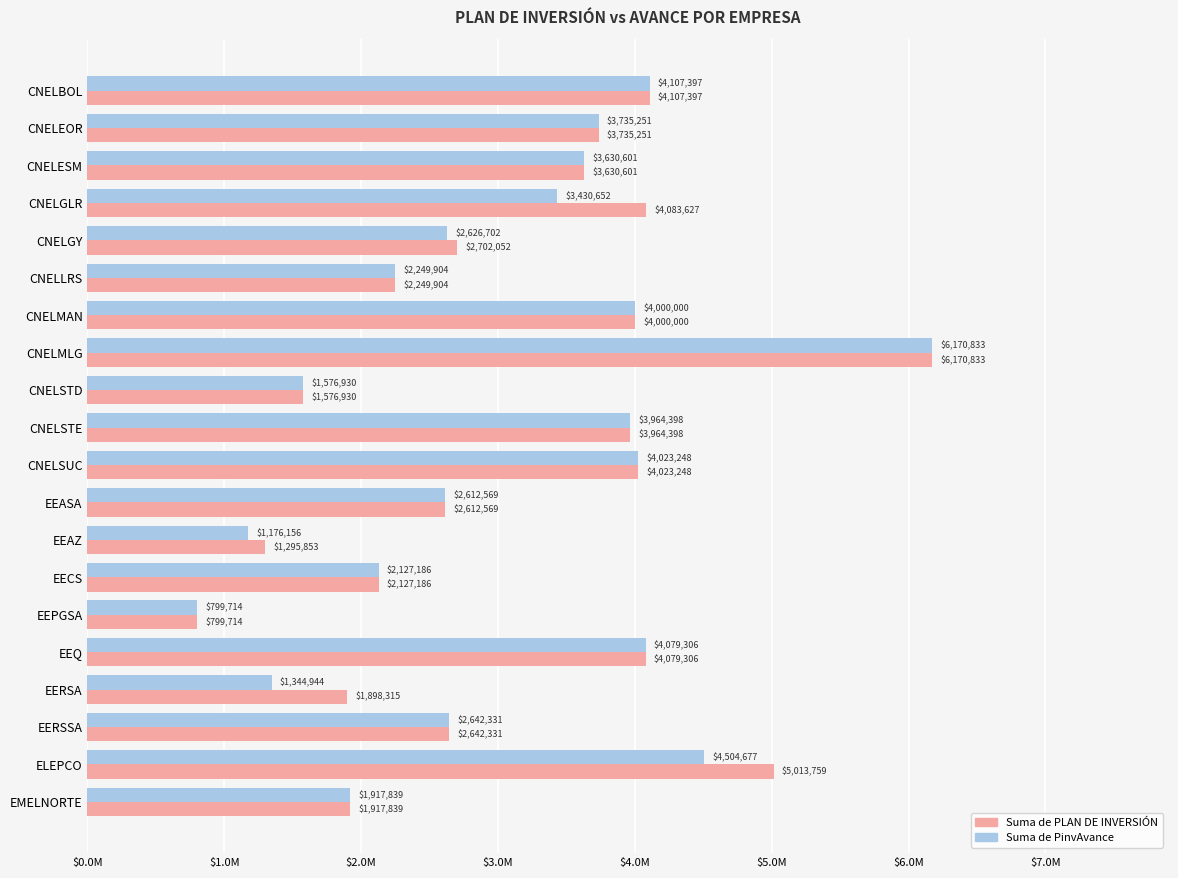

Which category has the highest value across all series?

CNELMLG